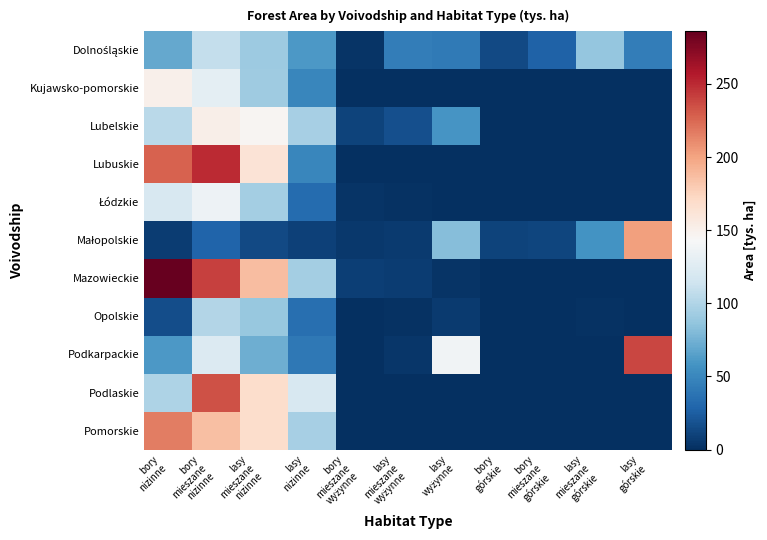

Which series has the largest range (max minus min)?

Mazowieckie